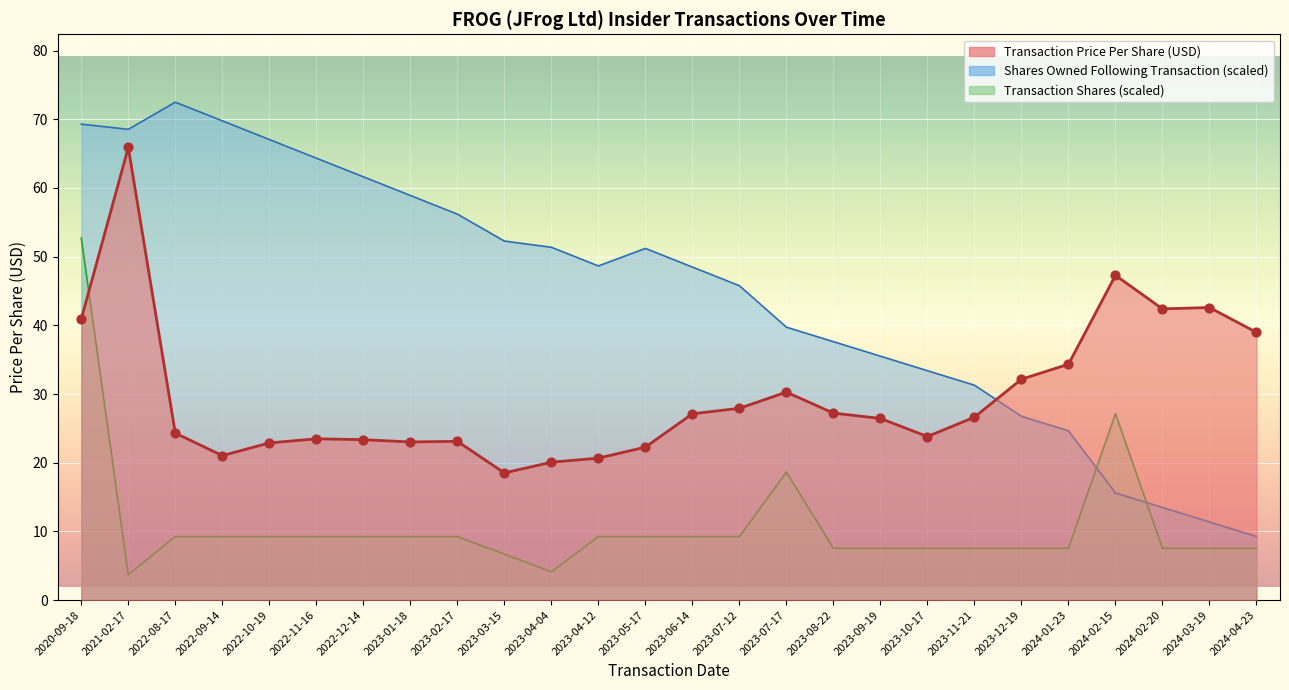

At which category is the sum across all series the highest?

2020-09-18